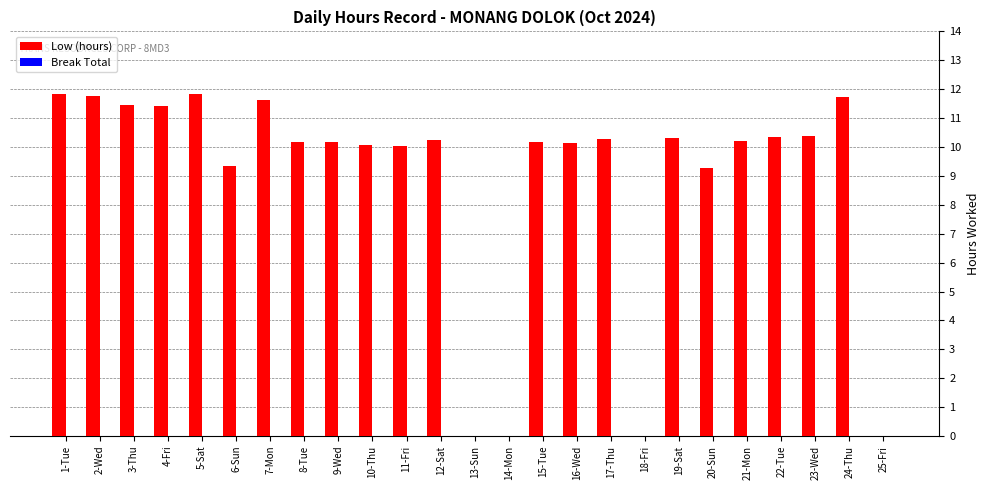

What is the greatest value displayed?

11.8